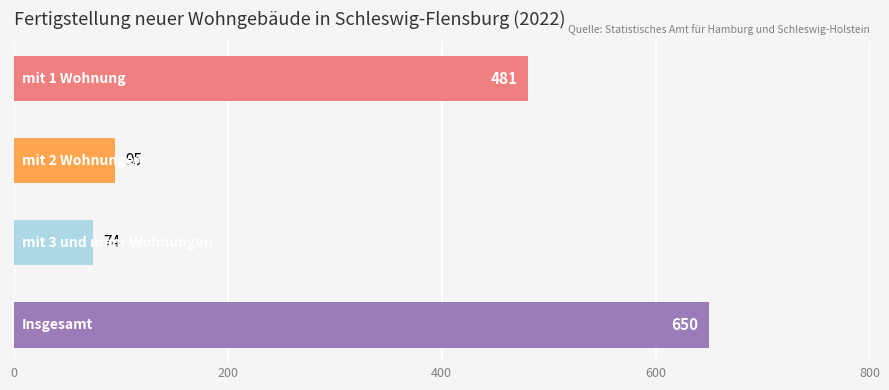

What is the value of the 3rd bar from the top?

74